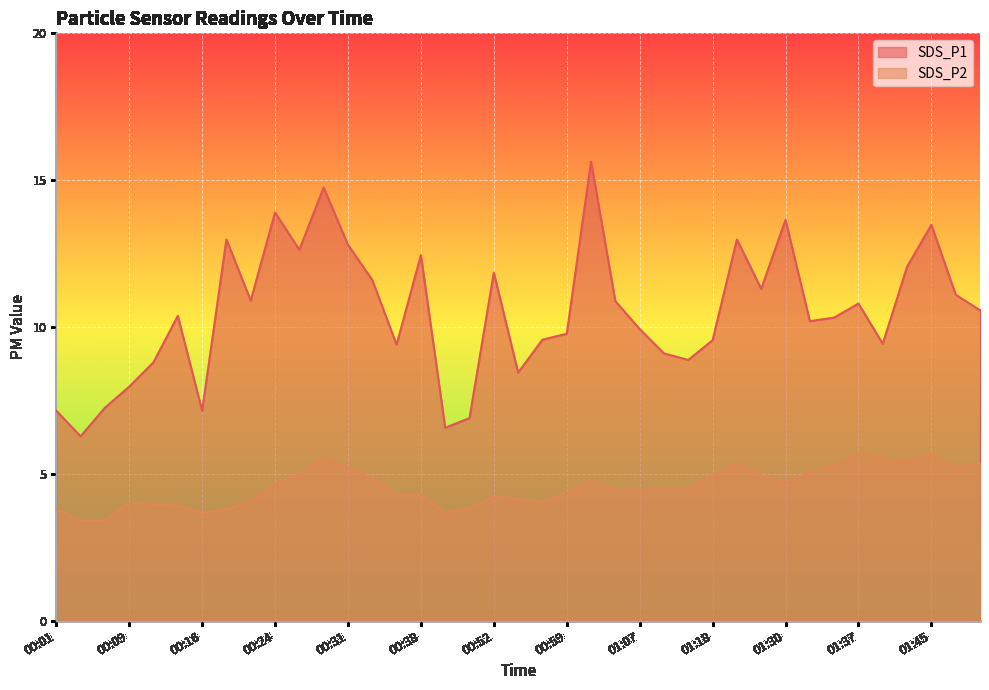

What is the difference between the SDS_P1 values at 00:14 and 01:32?

0.2